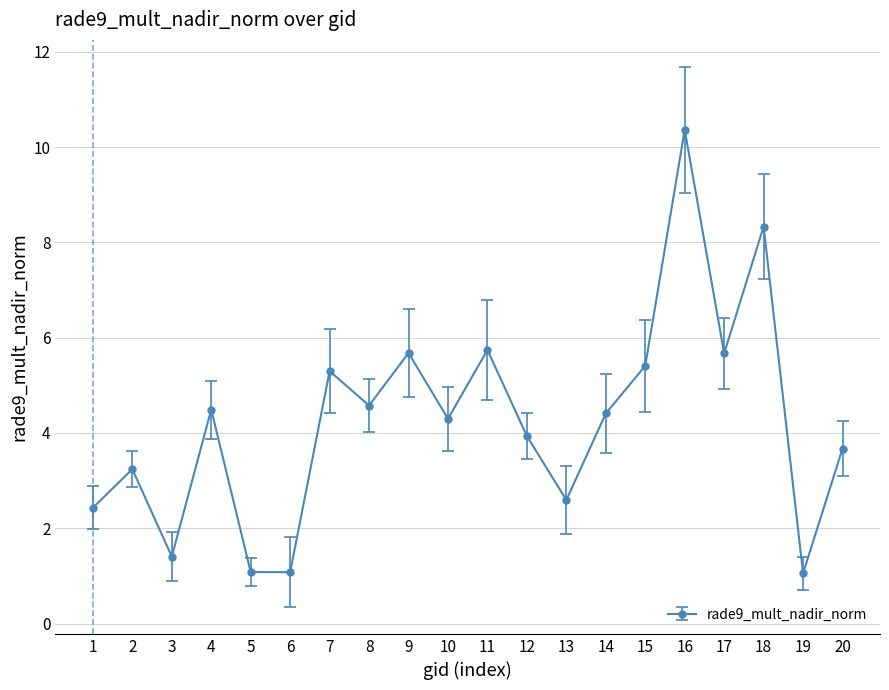

What is the ratio of the value at 20 to the value at 16?

0.4